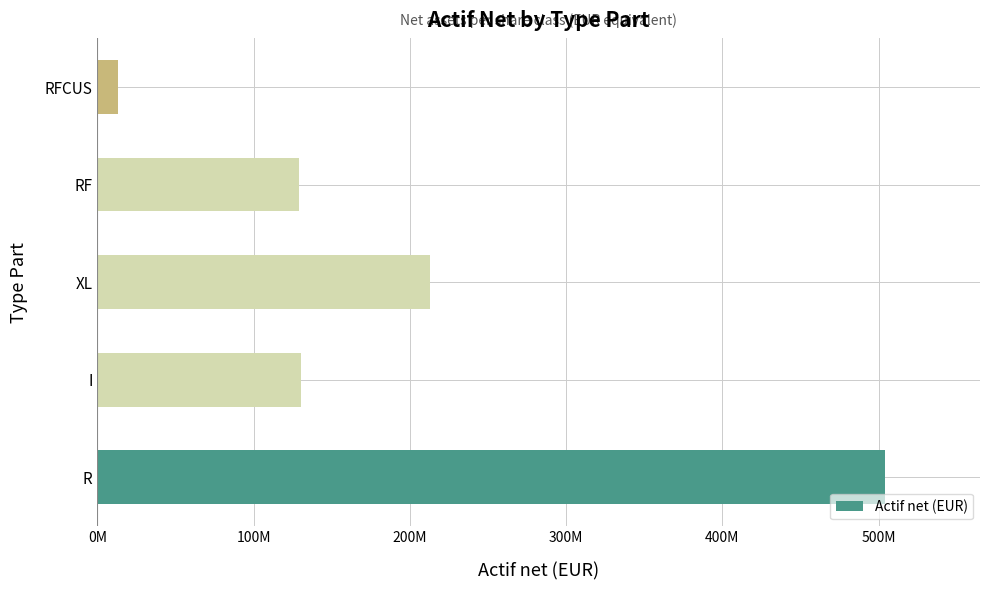

Are the bars horizontal?

Yes